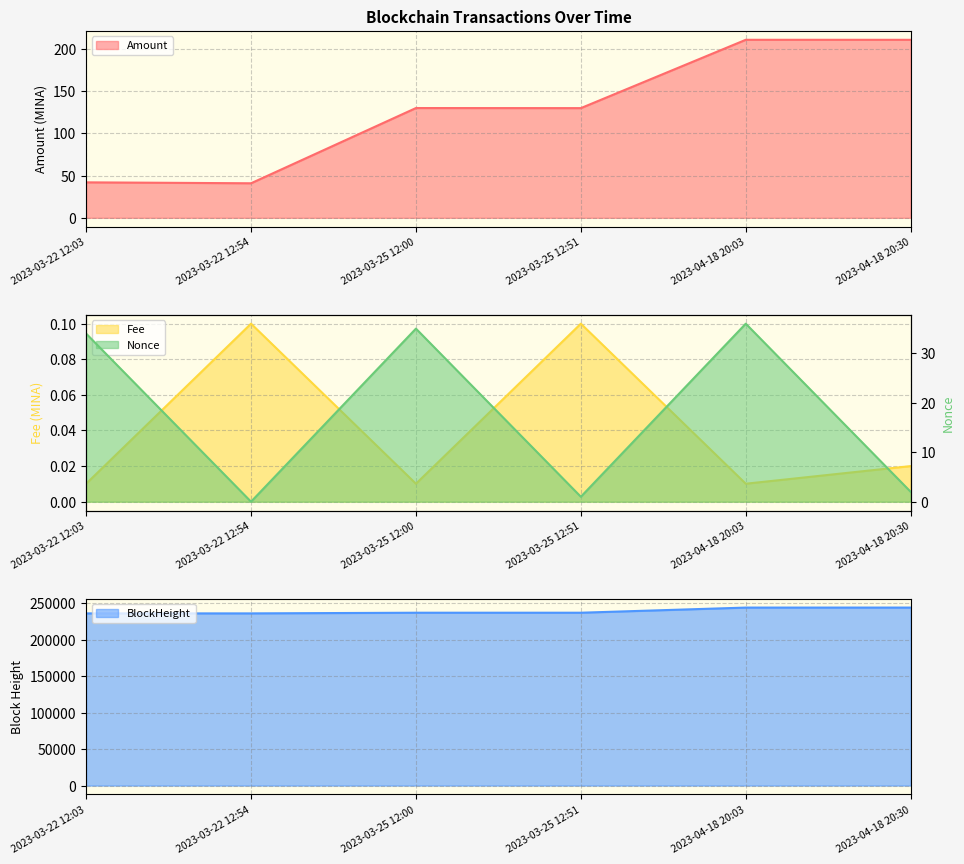

Which series changed the most between 2023-03-22 12:03 and 2023-03-22 12:54?

Nonce